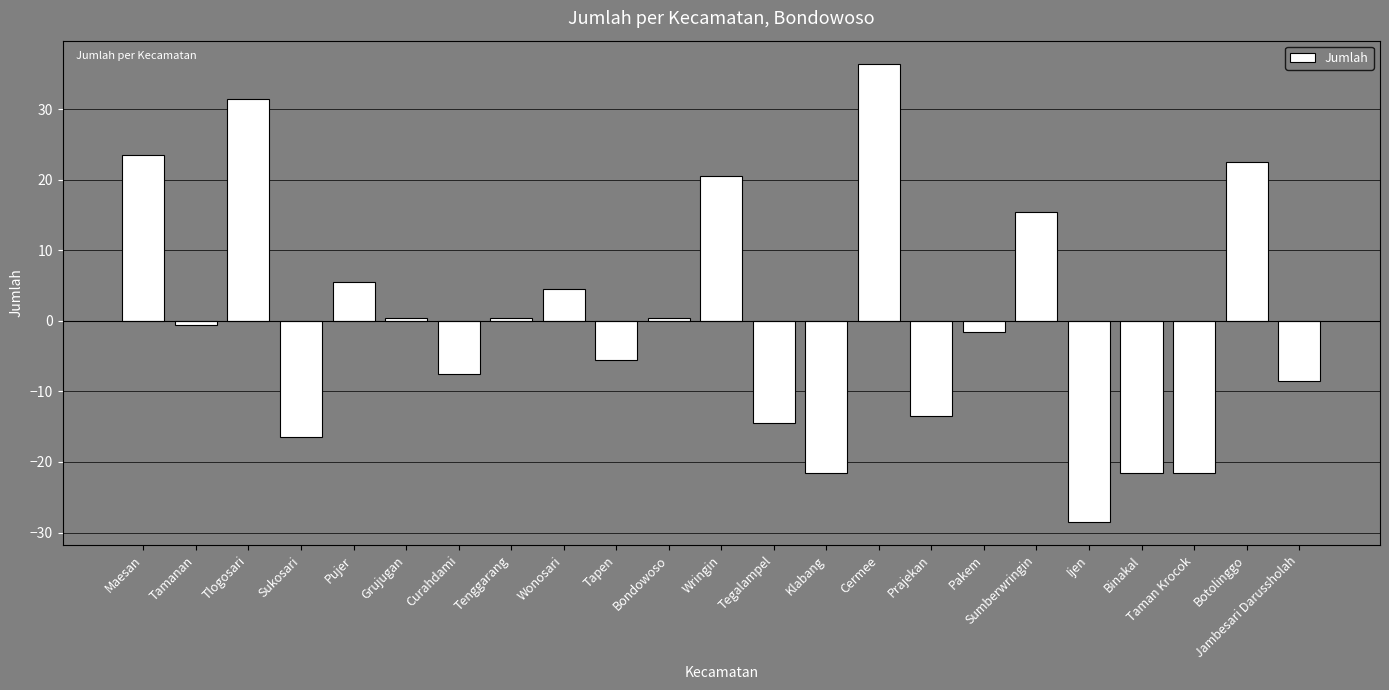

Is it true that the value at Ijen is -28.5?

True